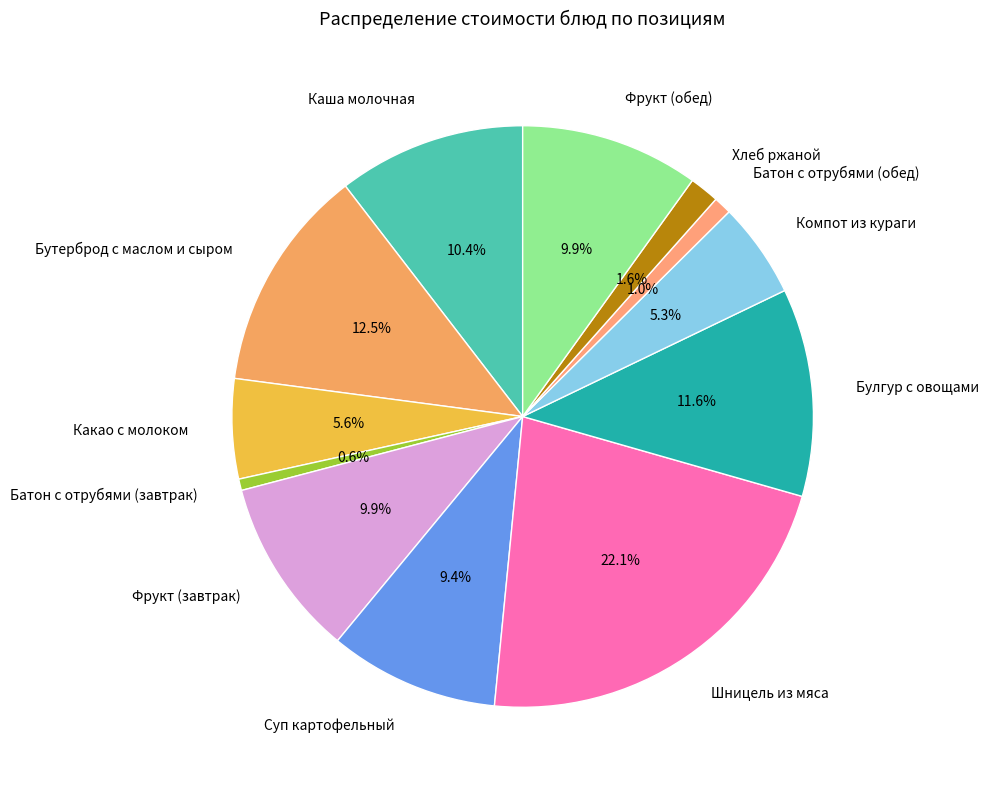

What percentage is the Булгур с овощами slice, to the nearest percent?

12%